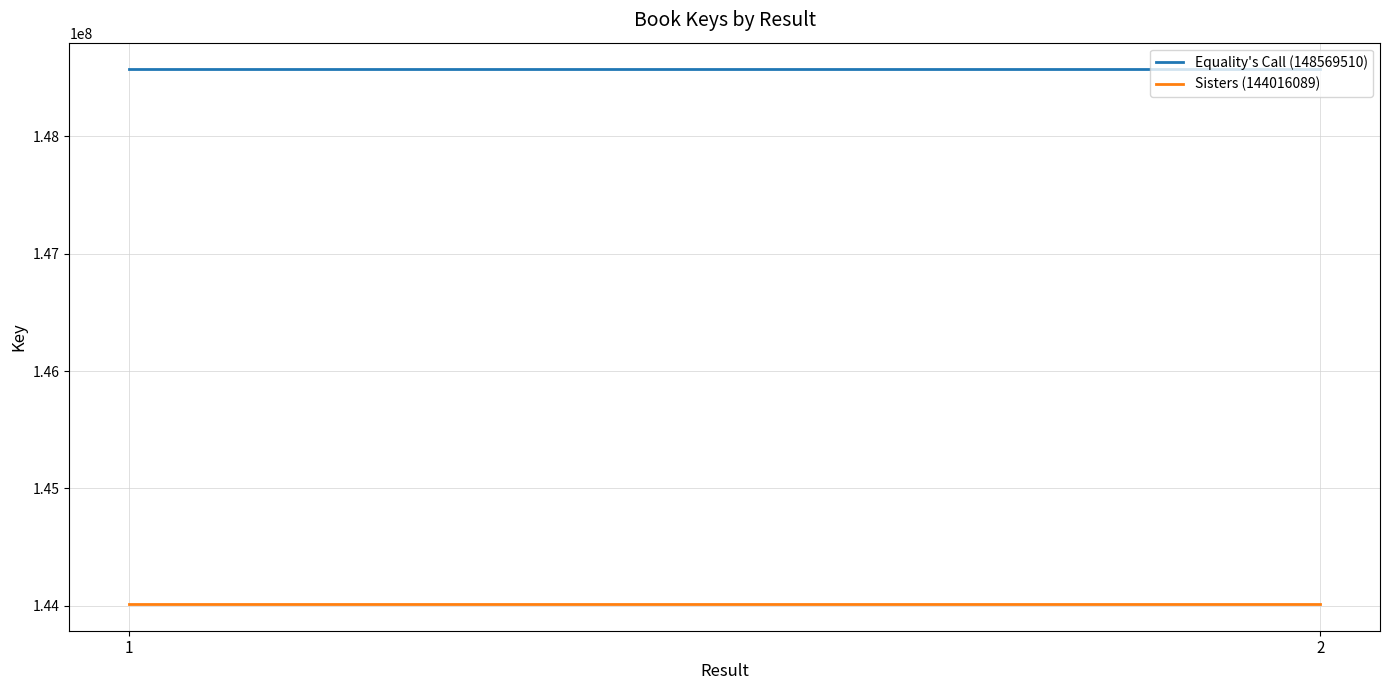

Which series has the largest total across all categories?

Equality's Call (148569510)